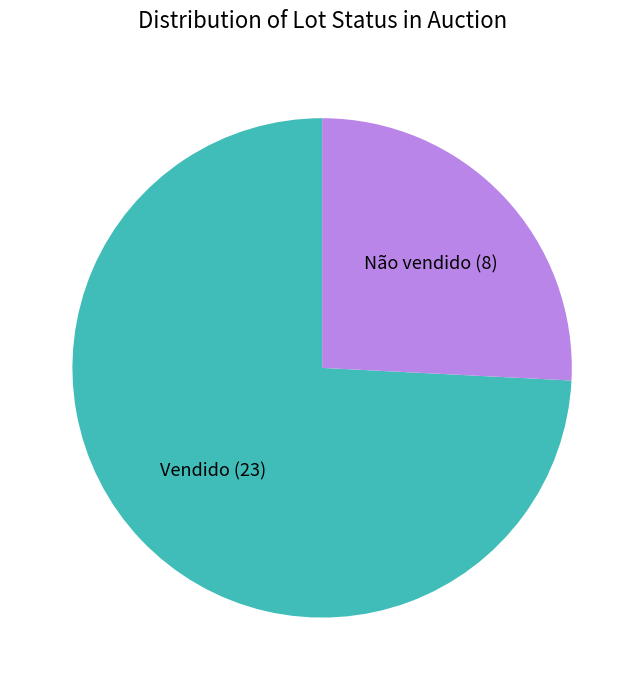

Does Vendido represent more than half of the total?

Yes